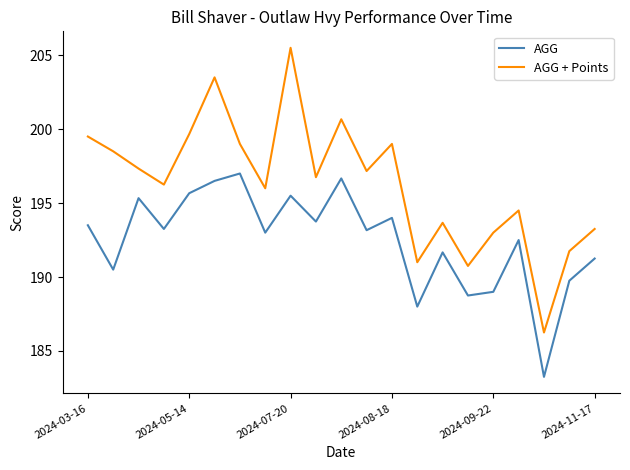

Which series has the widest spread of values?

AGG + Points